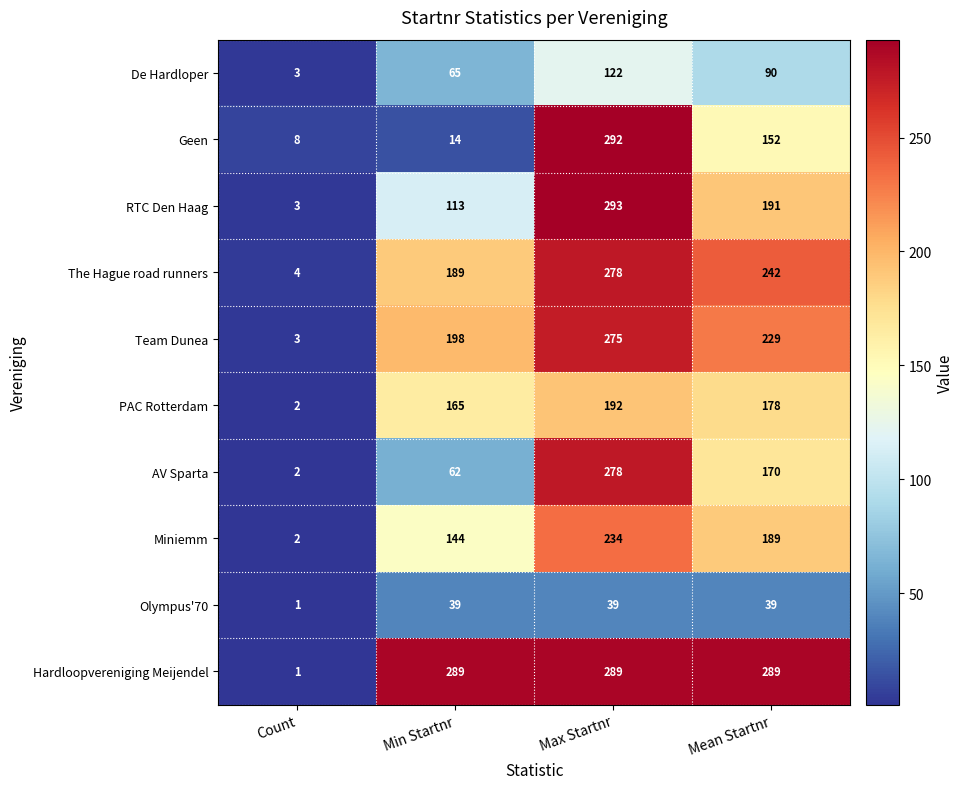

Is it true that RTC Den Haag equals 293 at Max Startnr?

True